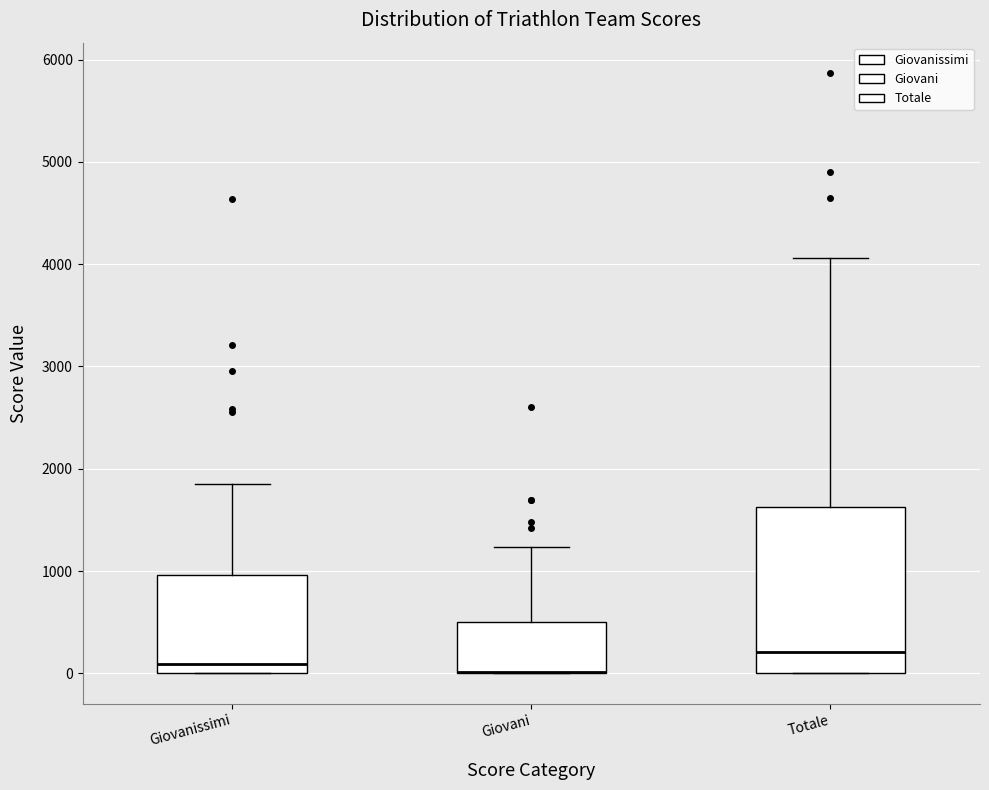

Where does the upper whisker of the box for Giovanissimi end on the y-axis? The values are not printed on the chart, so give them approximately, as read against the axis.

1900